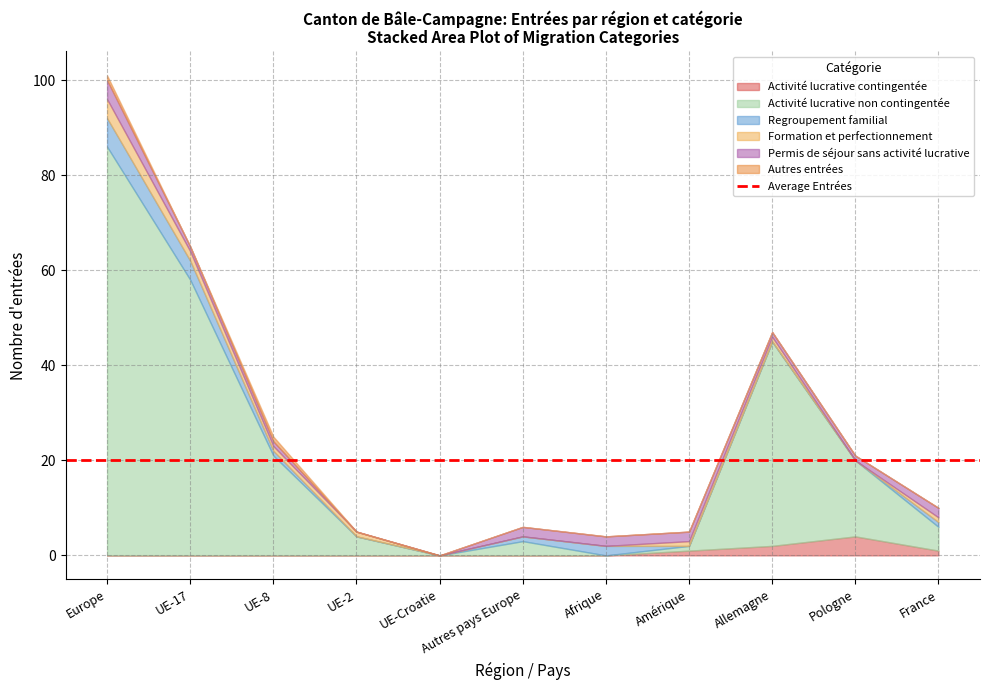

How many data points in Autres entrées are above 0?

2